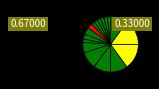

To the nearest percent, what is the difference between the largest and smallest slice percentages?

13%